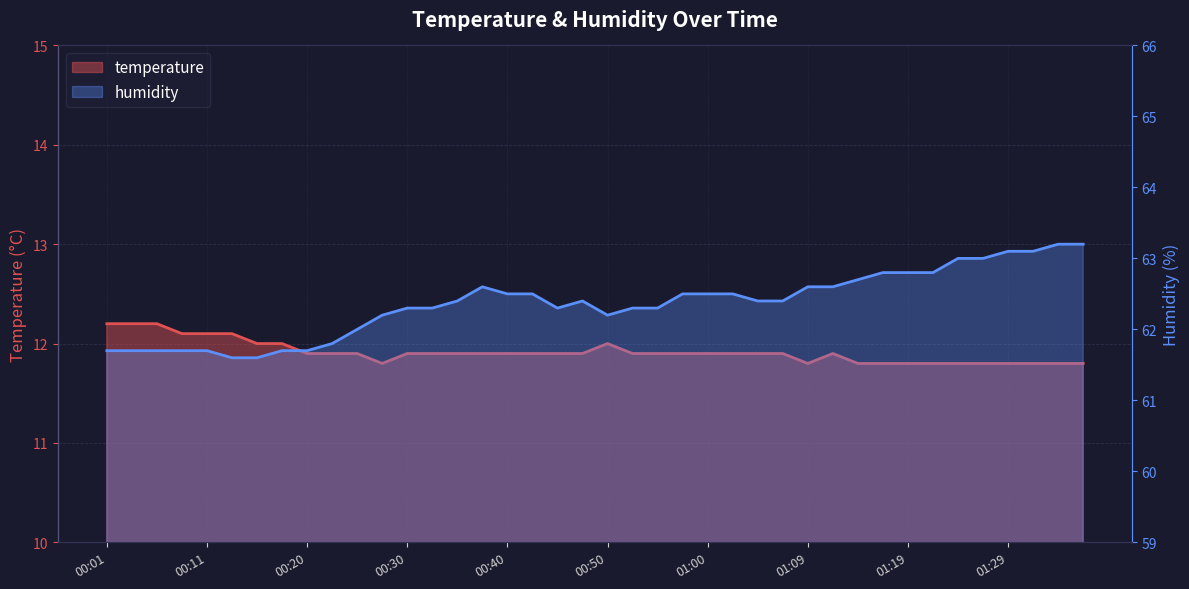

Reading left to right, extract all data points from this chart.

temperature: 12.2	12.2	12.2	12.1	12.1	12.1	12.0	12.0	11.9	11.9	11.9	11.8	11.9	11.9	11.9	11.9	11.9	11.9	11.9	11.9	12.0	11.9	11.9	11.9	11.9	11.9	11.9	11.9	11.8	11.9	11.8	11.8	11.8	11.8	11.8	11.8	11.8	11.8	11.8	11.8
humidity: 61.7	61.7	61.7	61.7	61.7	61.6	61.6	61.7	61.7	61.8	62.0	62.2	62.3	62.3	62.4	62.6	62.5	62.5	62.3	62.4	62.2	62.3	62.3	62.5	62.5	62.5	62.4	62.4	62.6	62.6	62.7	62.8	62.8	62.8	63.0	63.0	63.1	63.1	63.2	63.2